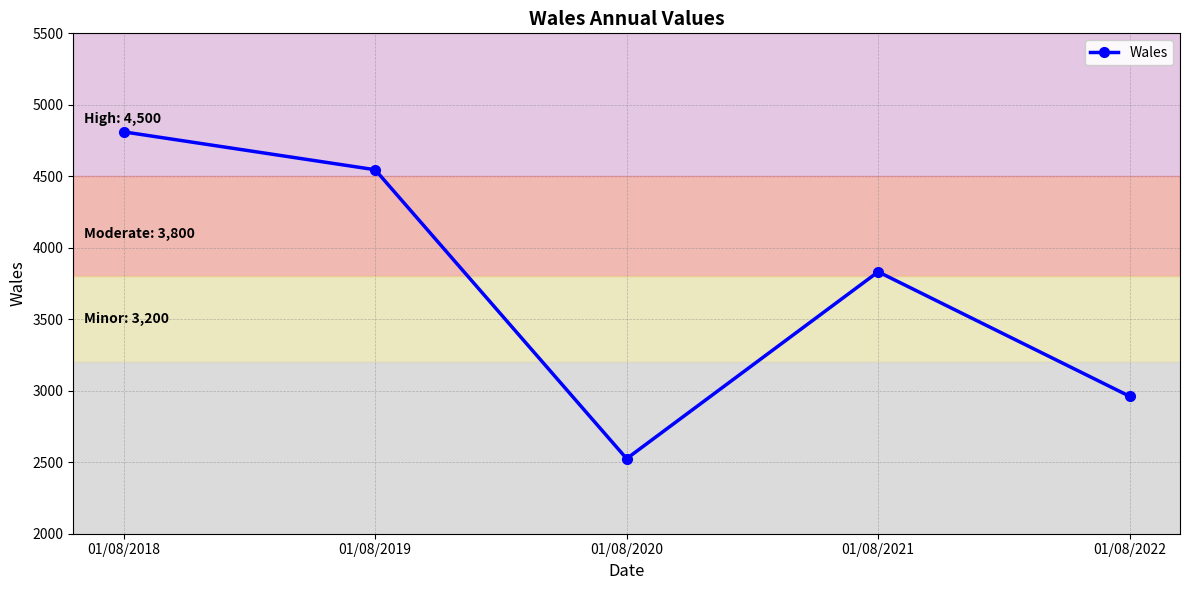

List the labels in order of value, smallest first.

01/08/2020, 01/08/2022, 01/08/2021, 01/08/2019, 01/08/2018